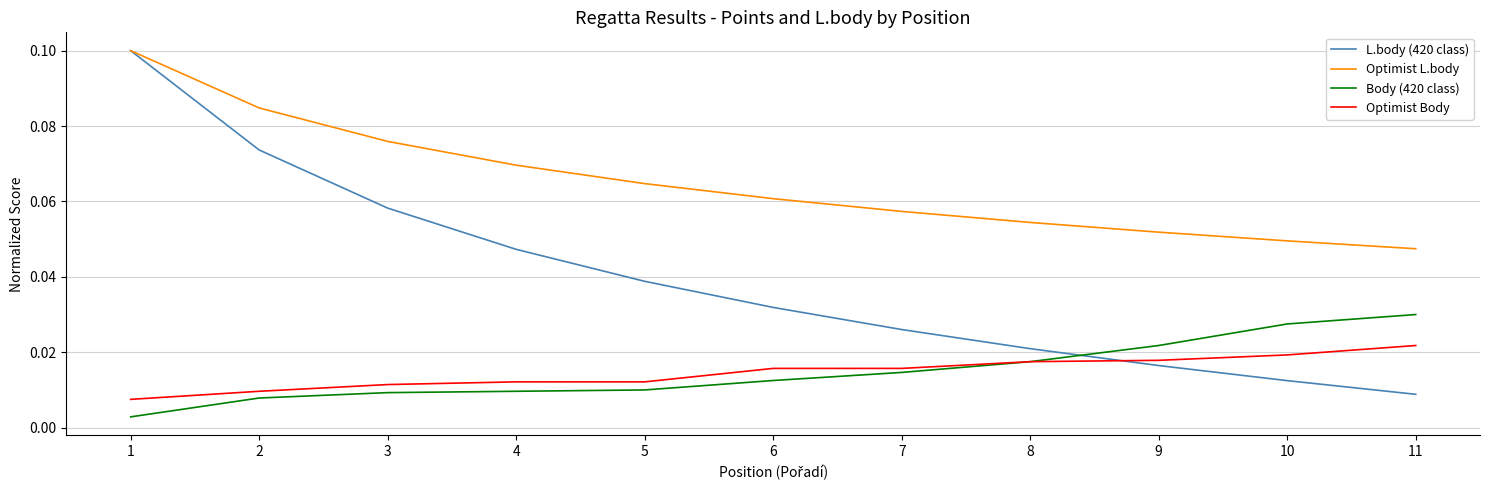

How many lines are shown in the chart?

4